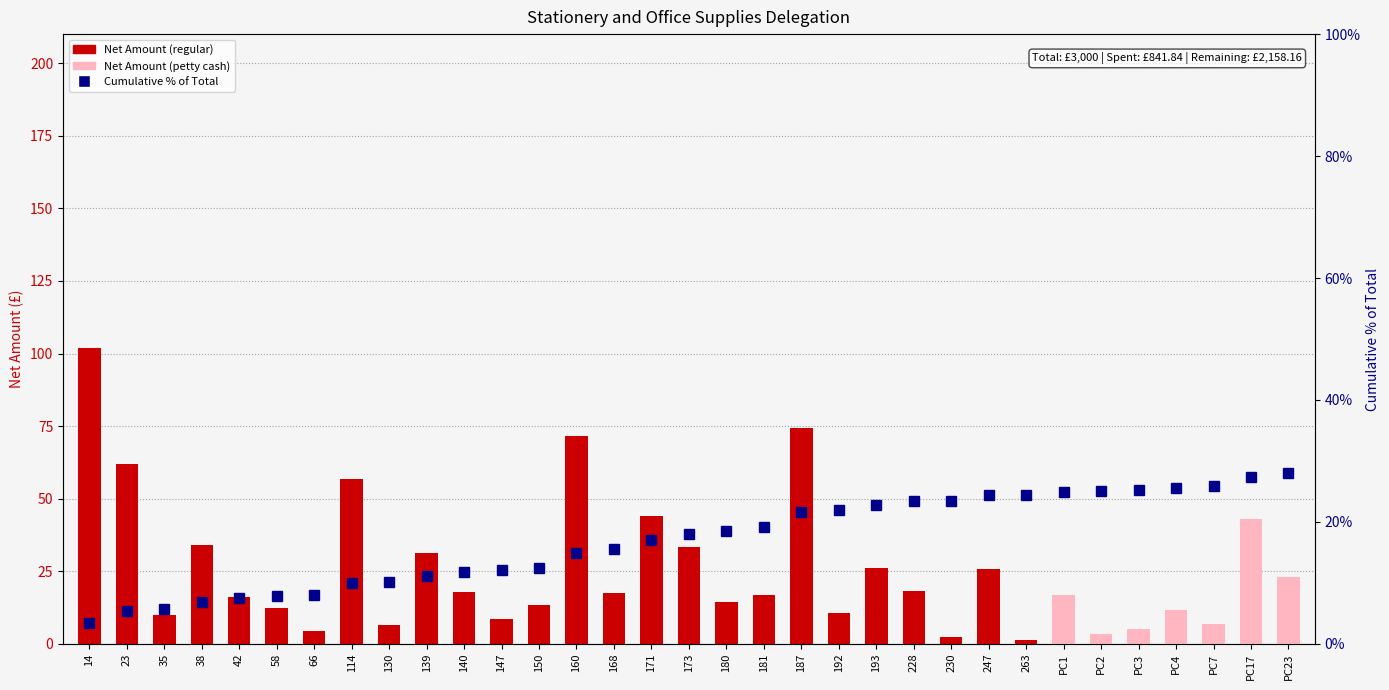

What position from the right is 38?

30